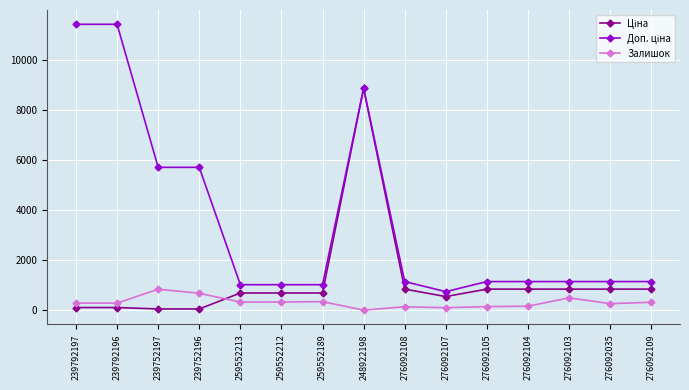

At which category is the sum across all series the highest?

248922198